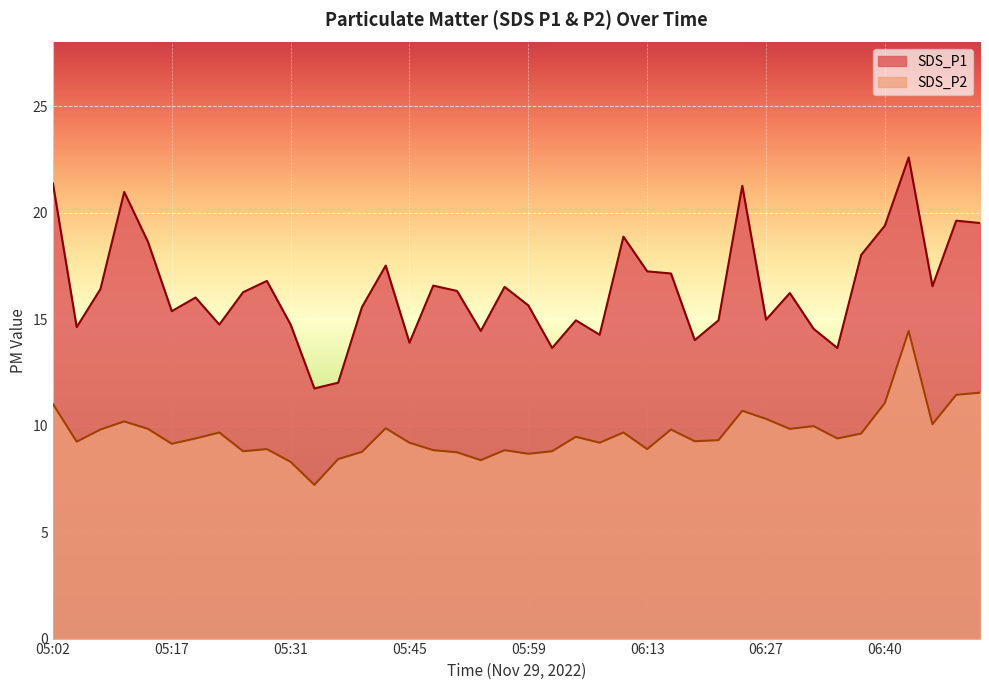

What is the sum of all SDS_P2 values?

384.3